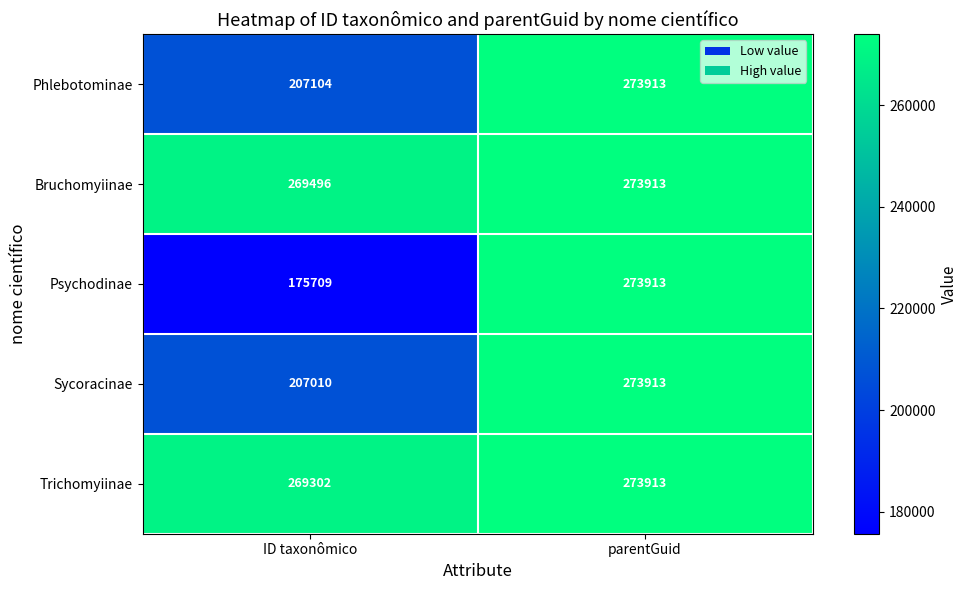

At which category does the chart reach its minimum across all series?

ID taxonômico